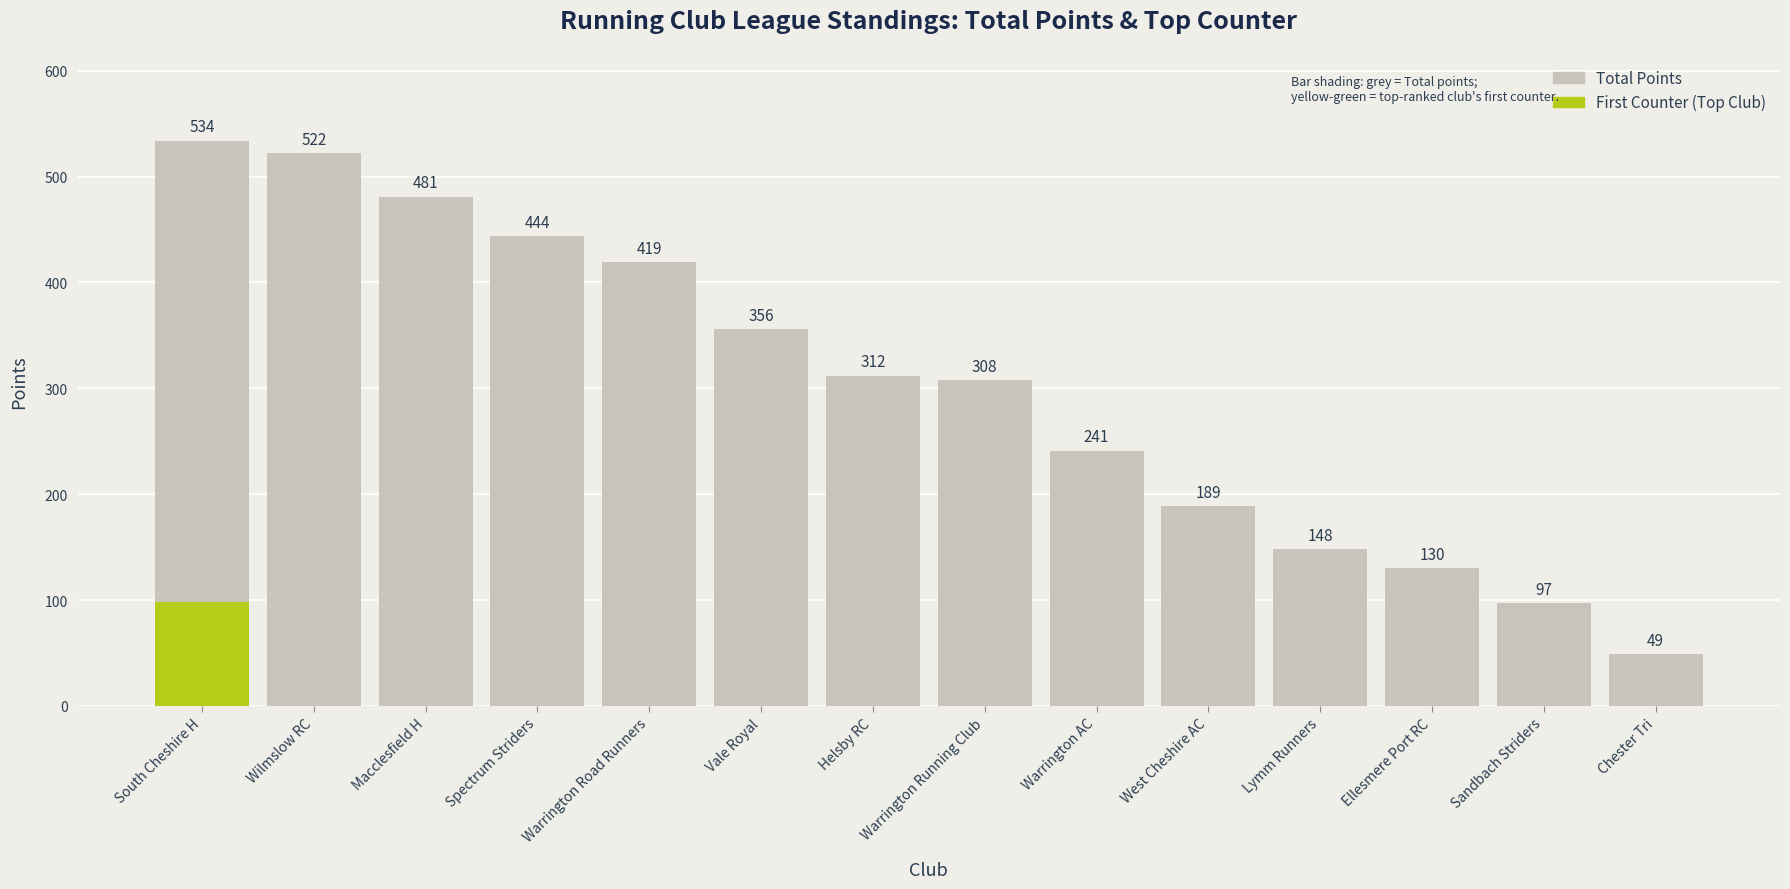

What is the difference between the Total values at Spectrum Striders and Chester Tri?

395